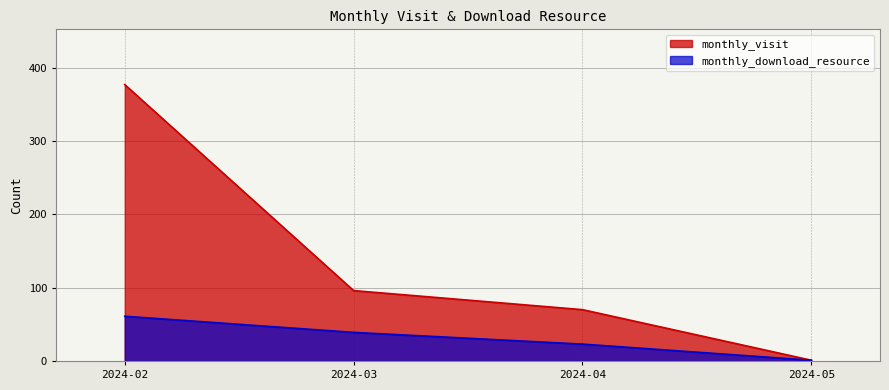

Rank the series by their average value, from highest to lowest.

monthly_visit, monthly_download_resource